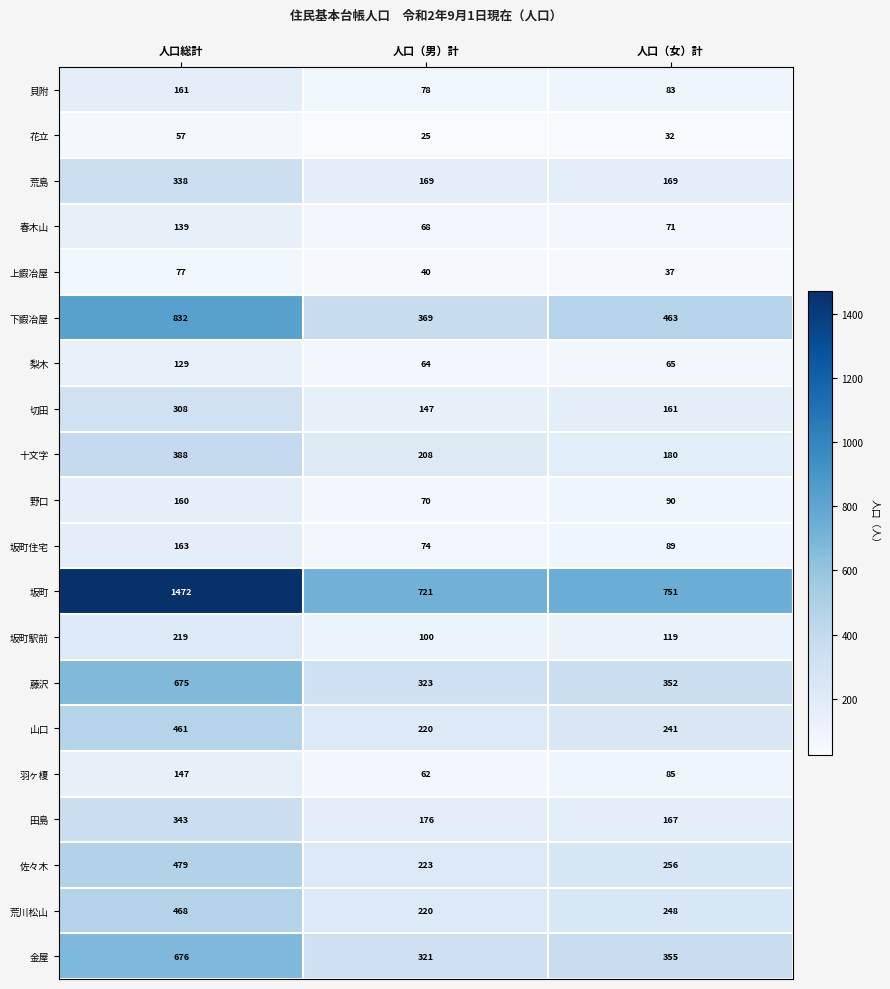

What is the difference between the second highest and minimum values in the 藤沢 series?

29